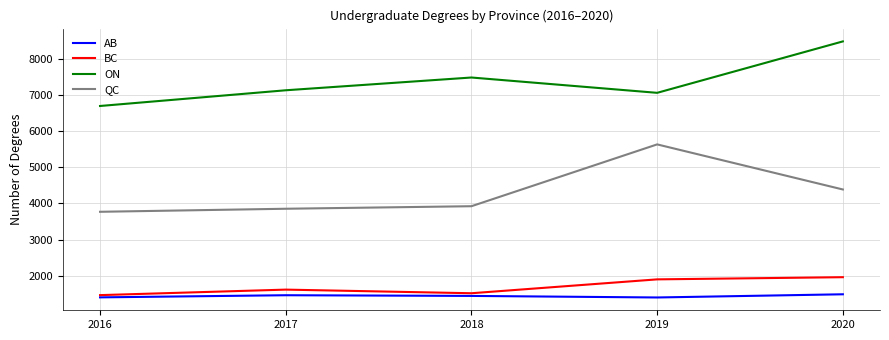

At which label is ON closest to 7584?

2018